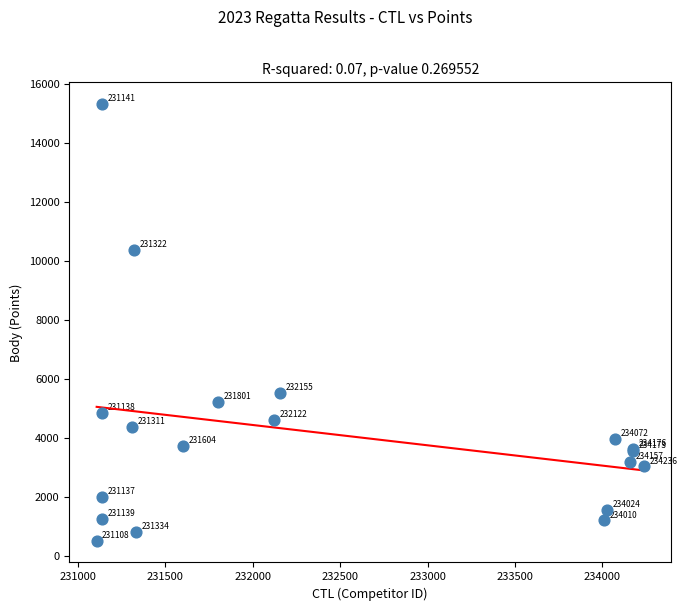

What Y value in the scatter plot is closest to 7926?

5531